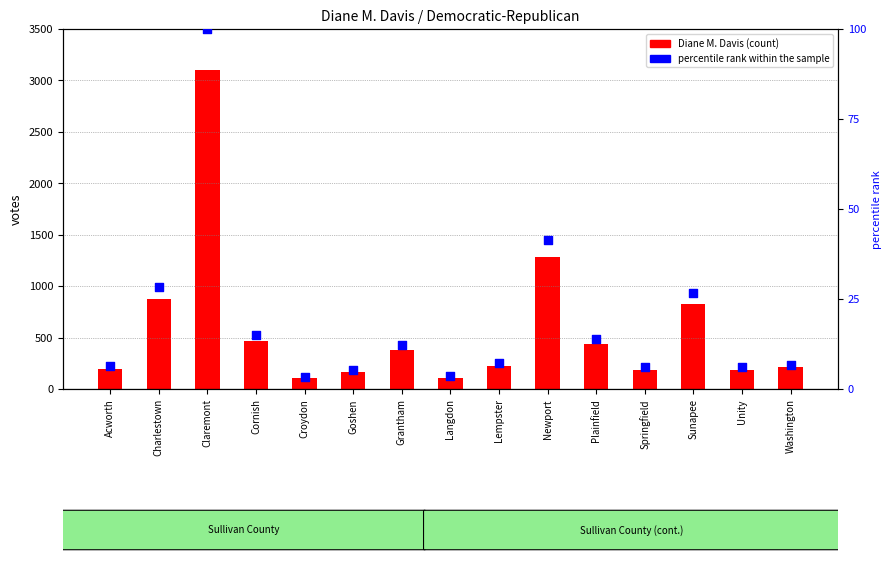

At which category is the sum across all series the highest?

Claremont